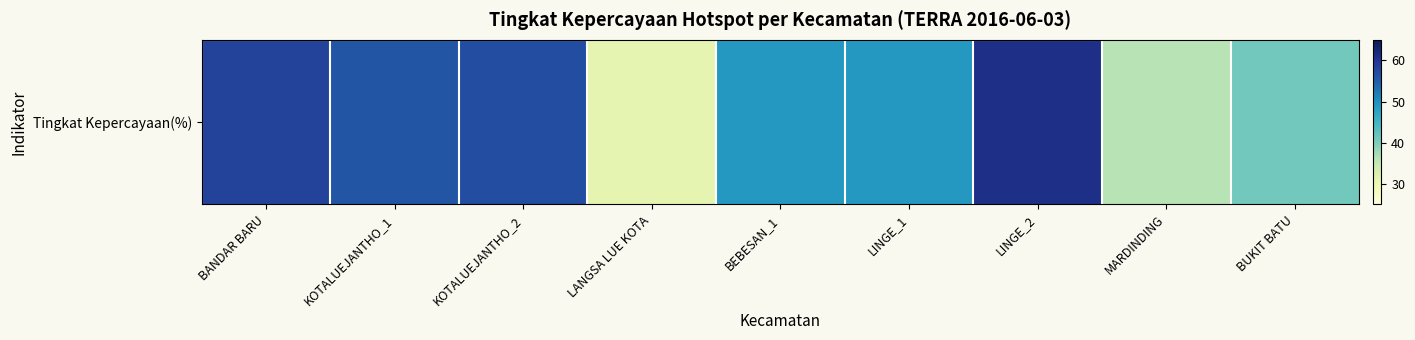

What is the change in value from KOTALUEJANTHO_2 to LANGSA LUE KOTA?

-26